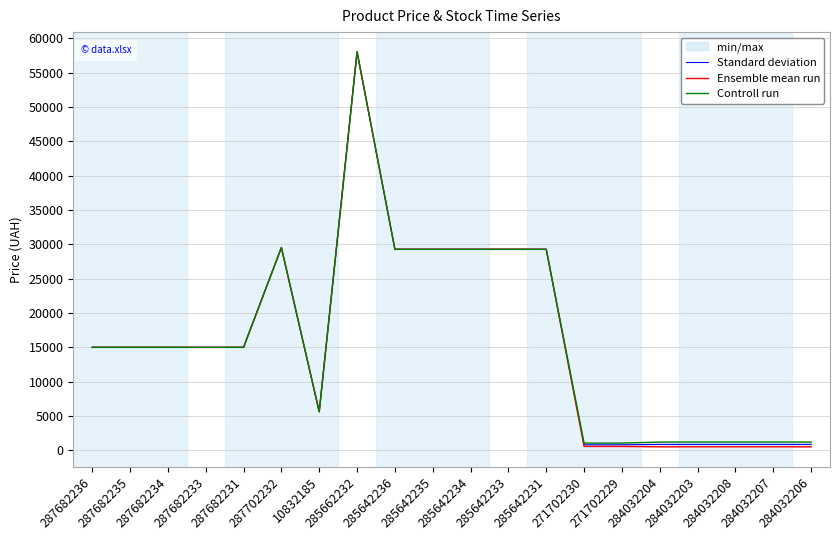

Where does the Controll run series first go above 15019?

287682236